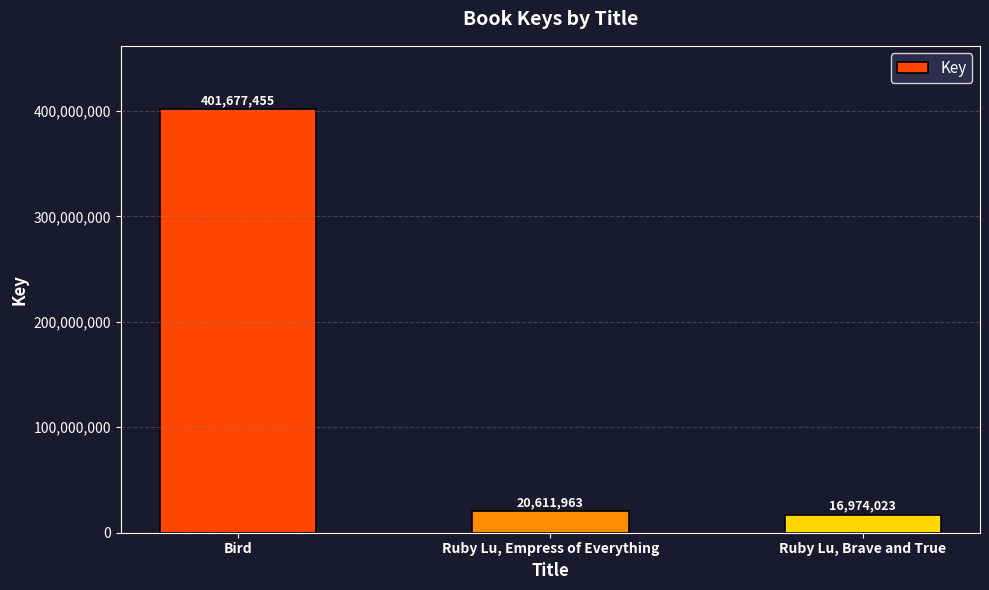

What is the average value?

146421147